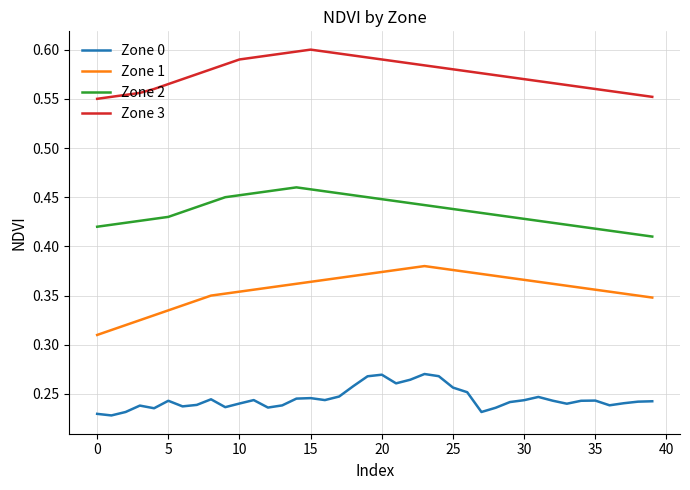

Rank the series by their maximum value, from lowest to highest.

Zone 0, Zone 1, Zone 2, Zone 3